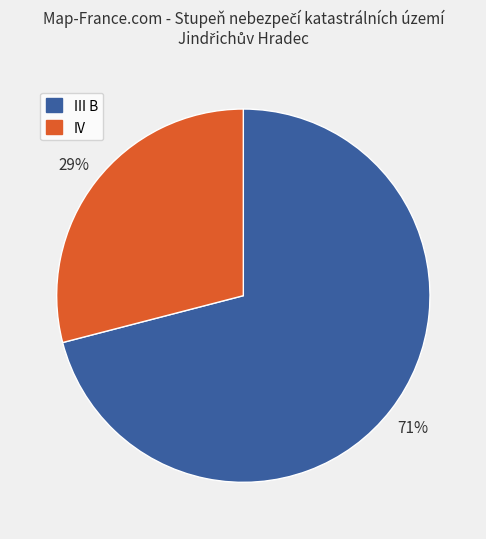

Count the number of slices in the pie.

2